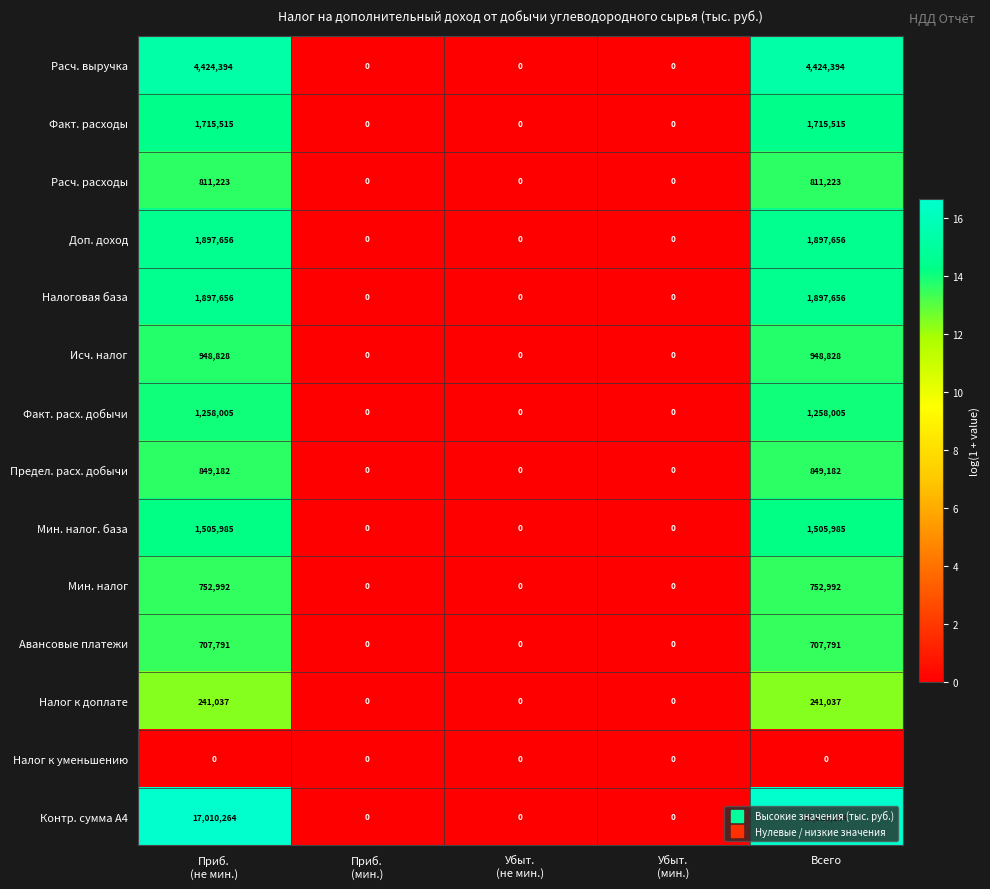

What is the greatest value displayed?

17010264